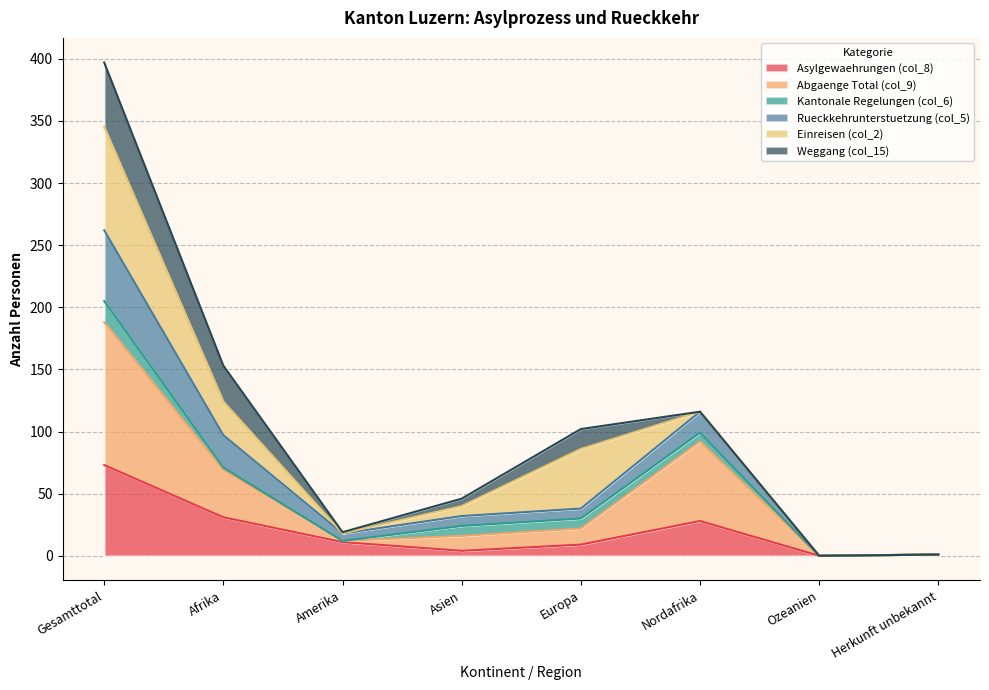

How many values in Asylgewaehrungen (col_8) are above zero?

7